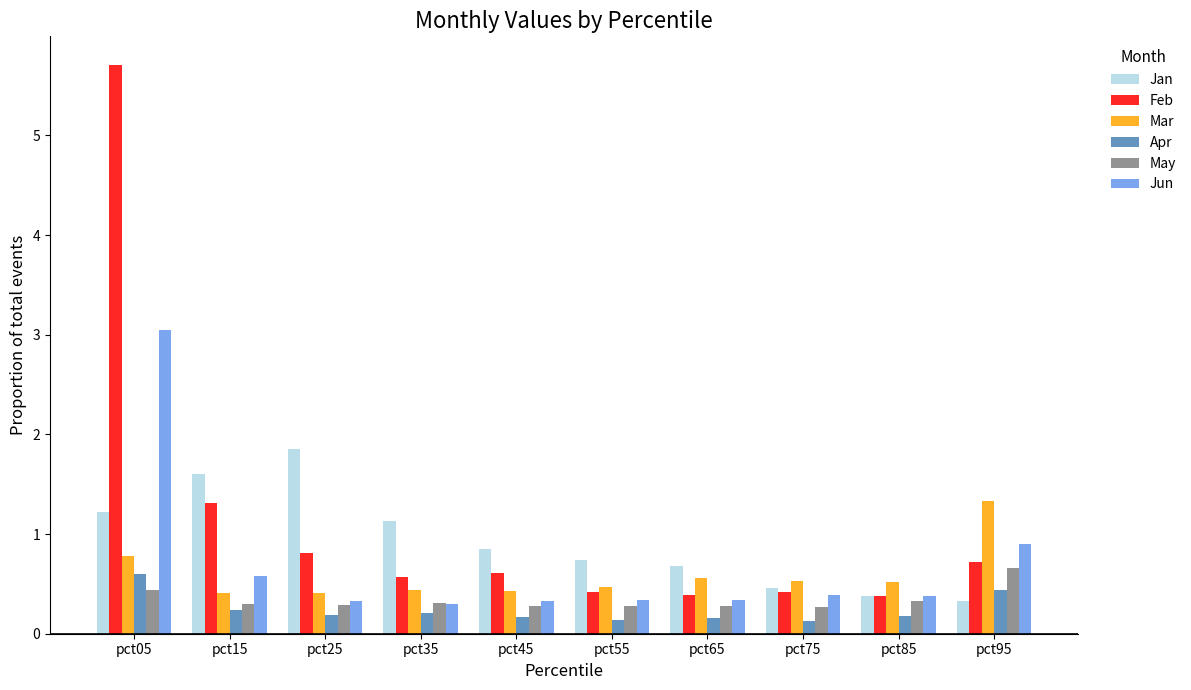

True or false: May has a value of 0.7 at pct95.

True